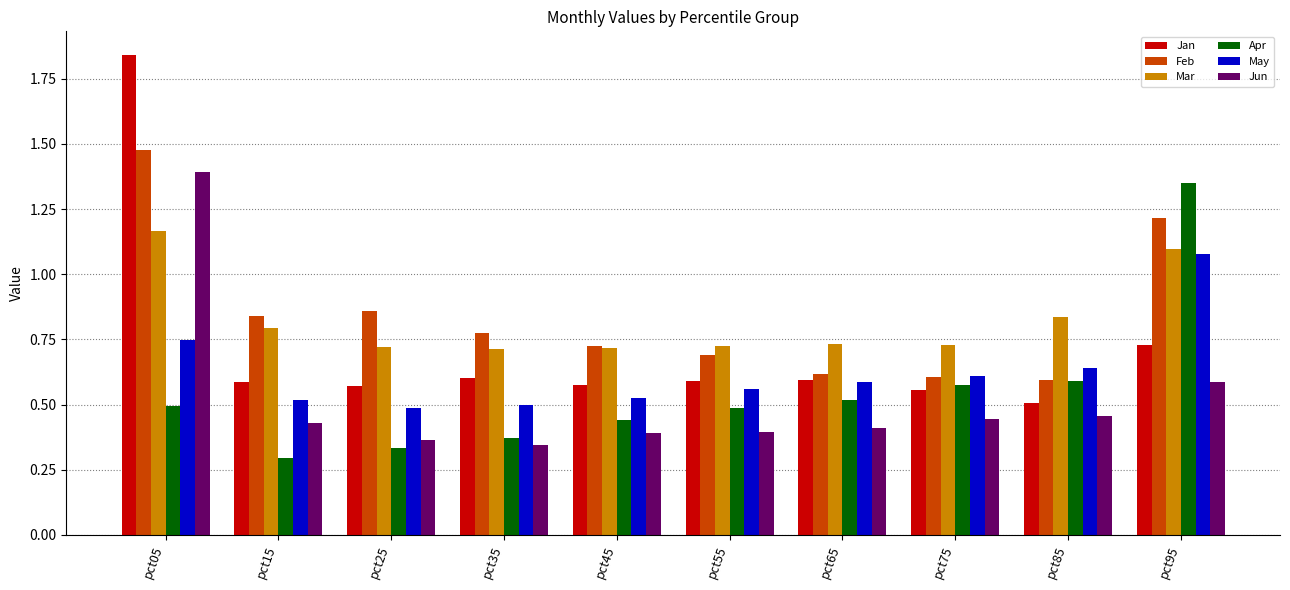

Which series has the widest spread of values?

Jan